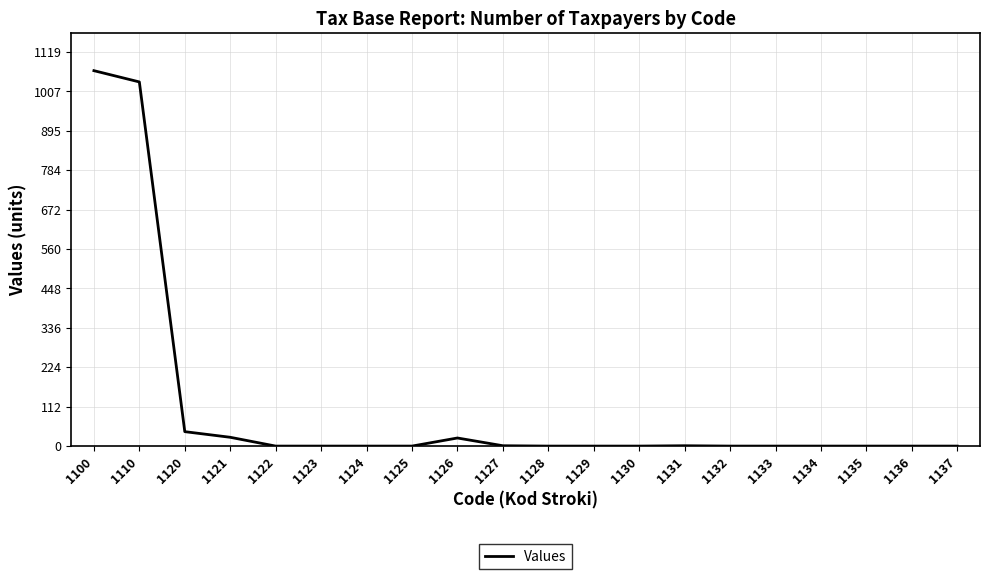

What is the change in value from 1100 to 1128?

-1066